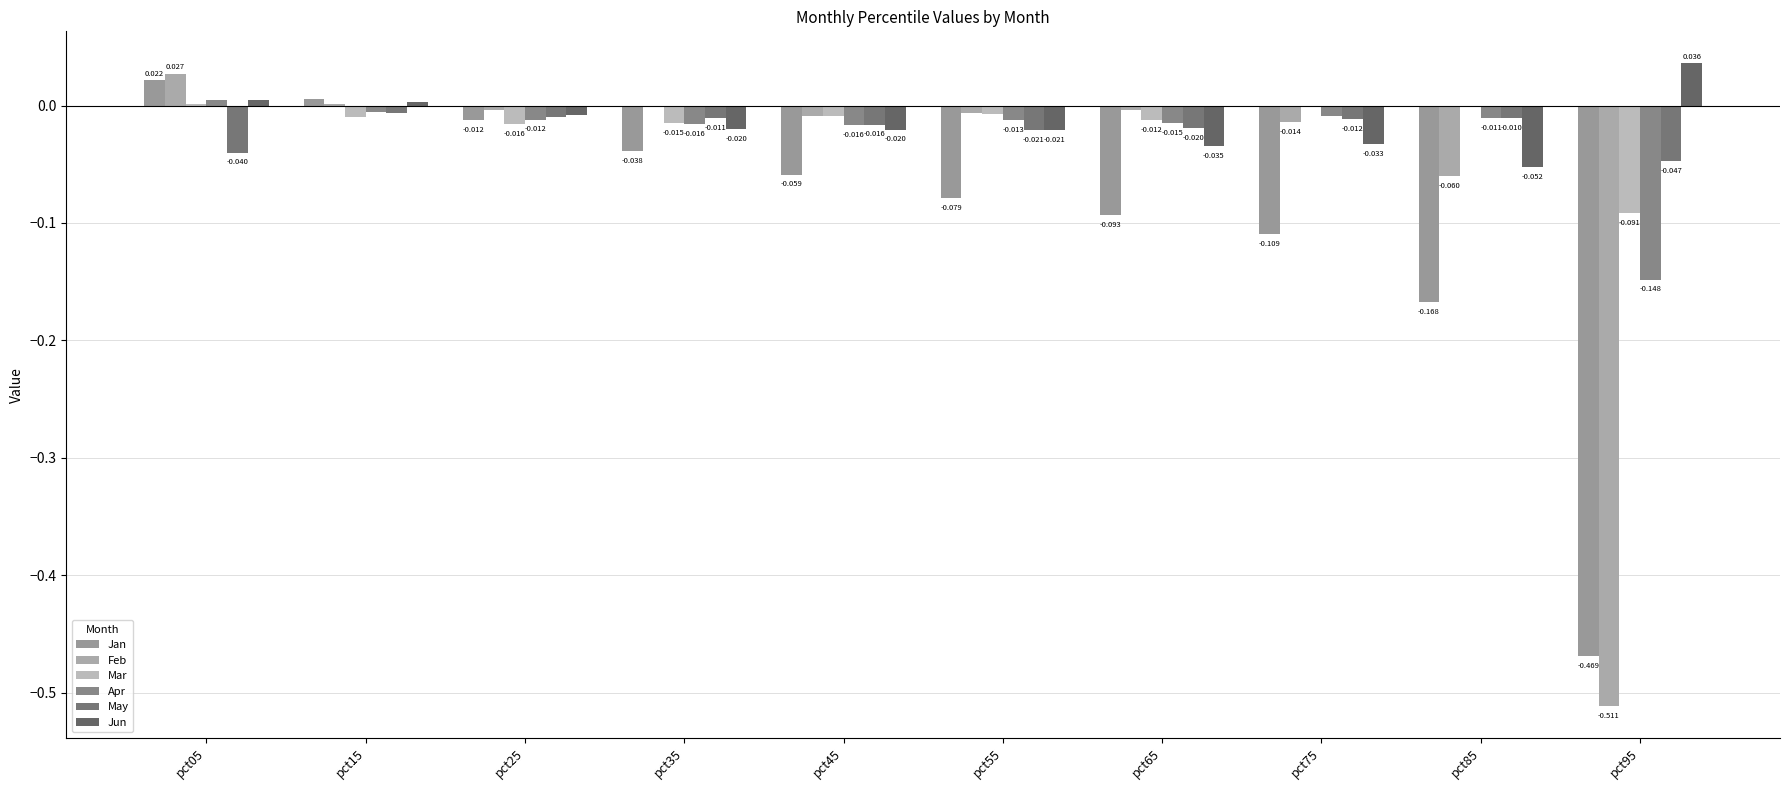

True or false: Jan has a value of -0.2 at pct95.

False